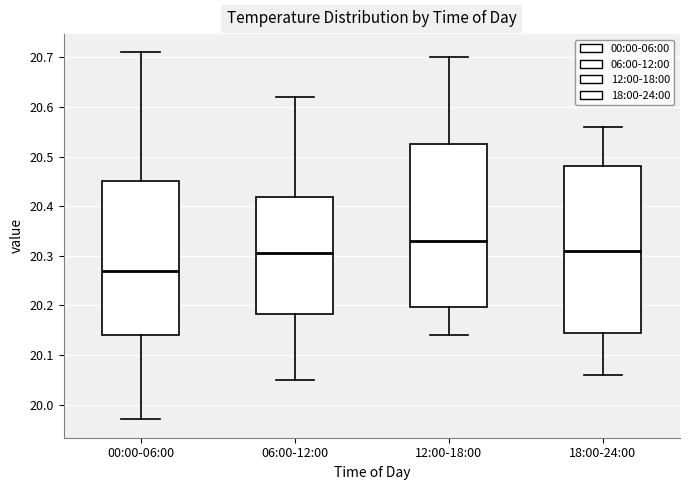

Which box has the lowest median line?

00:00-06:00